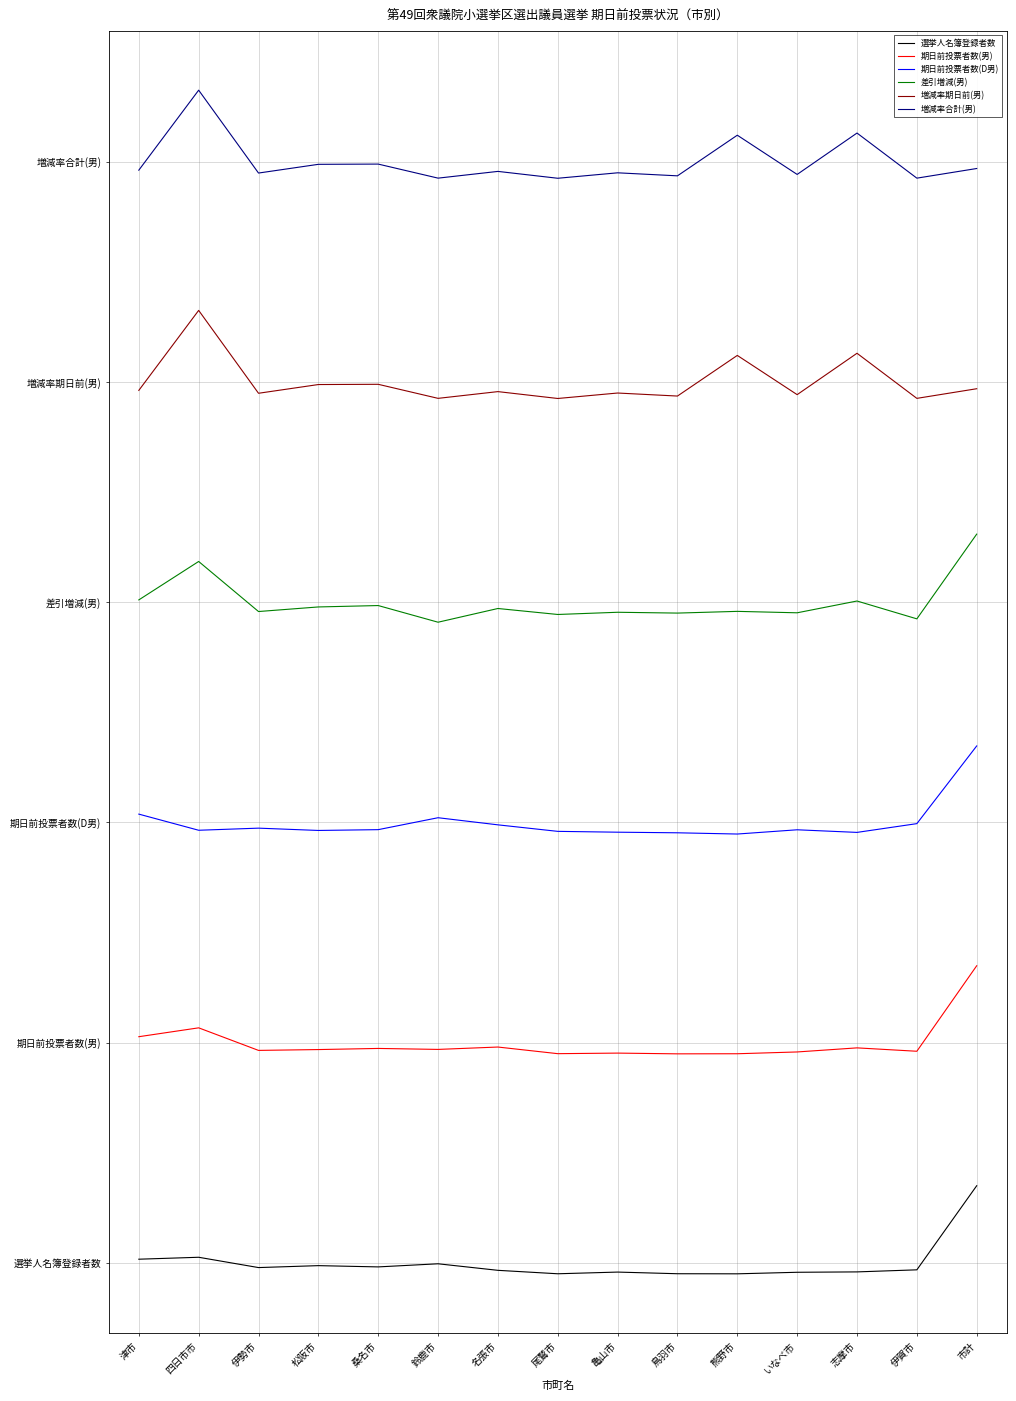

Where is the first local minimum for 期日前投票者数(男)?

伊勢市